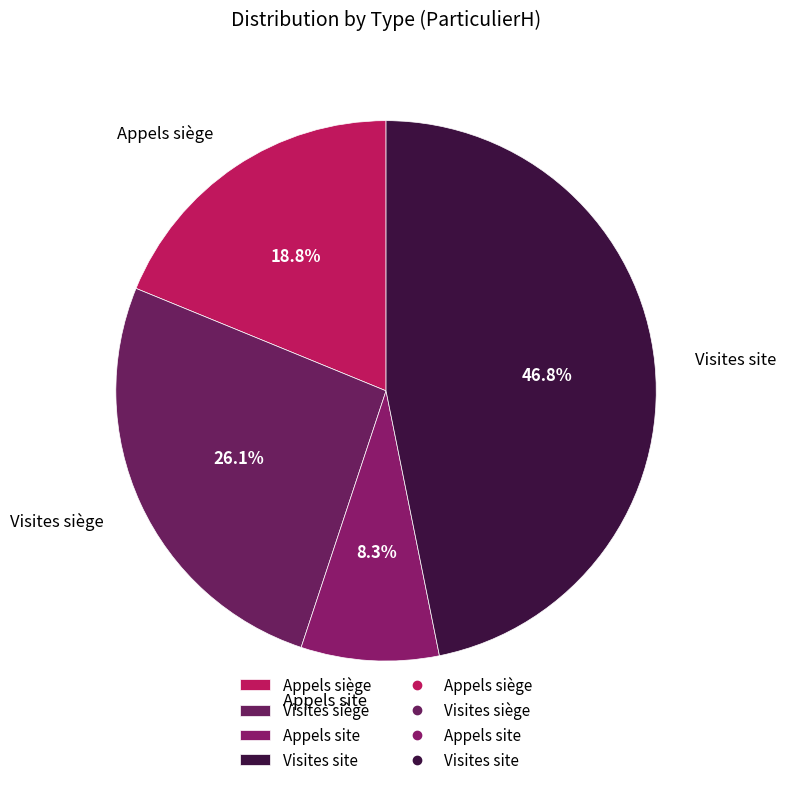

Which slice is the largest?

Visites site